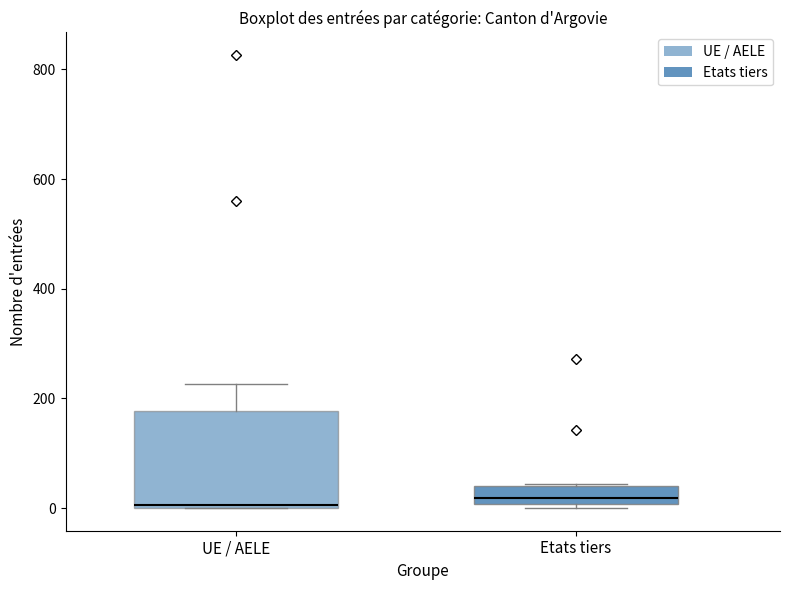

Reading left to right, read every box against the y-axis: the position of its median line, the range the box covers, and the ends of its whiskers. The values are not printed on the chart, so give them approximately, as read against the axis.

UE / AELE: median 0, box 0 to 180, whiskers 0 to 220
Etats tiers: median 20, box 0 to 40, whiskers 0 (just below the box's lower edge) to 40